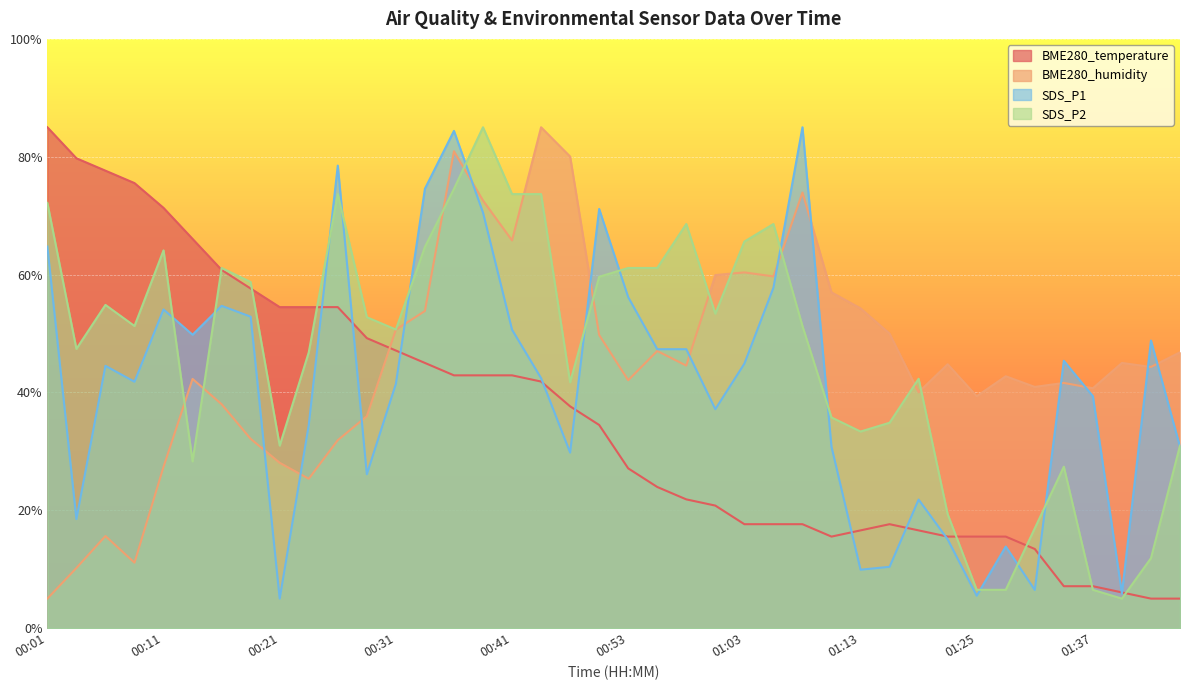

What is the value of the SDS_P2 point at the 27th from the left?

51.3